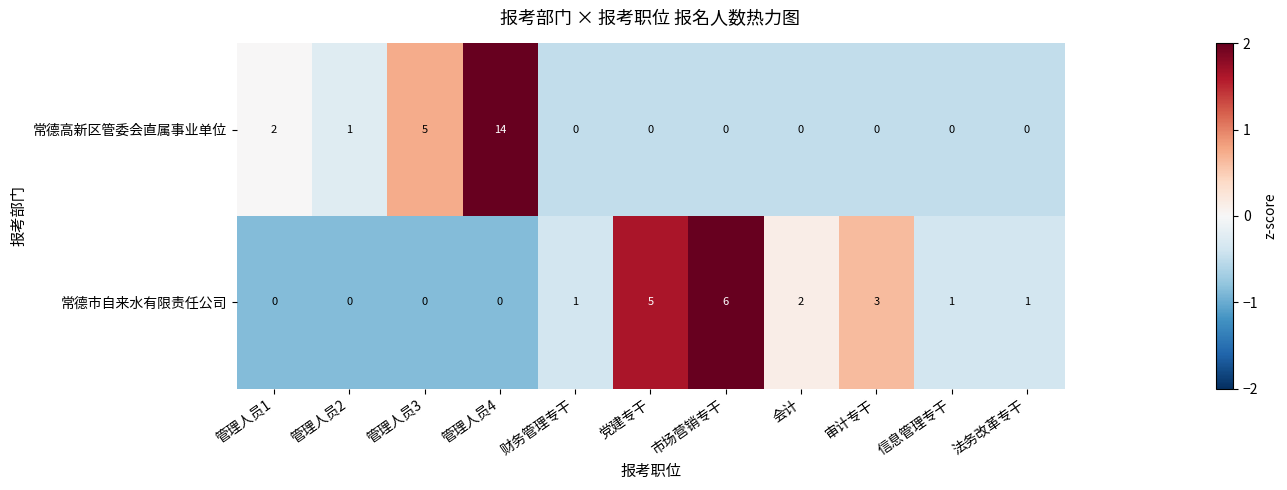

True or false: 常德市自来水有限责任公司 has a value of 0 at 管理人员4.

True